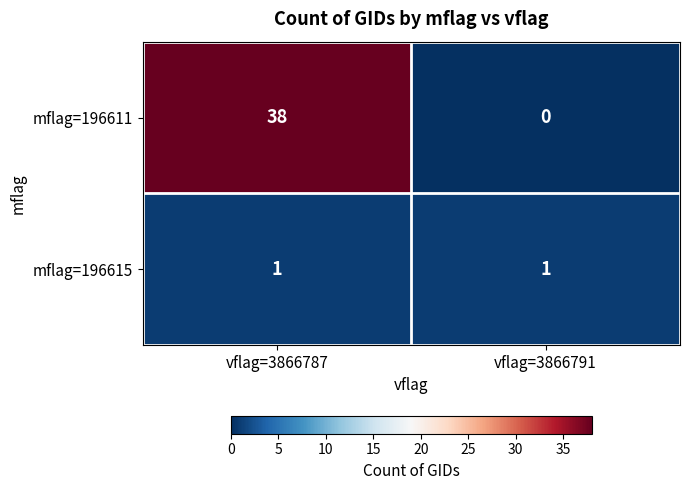

Is it true that mflag=196611 equals -12 at vflag=3866791?

False